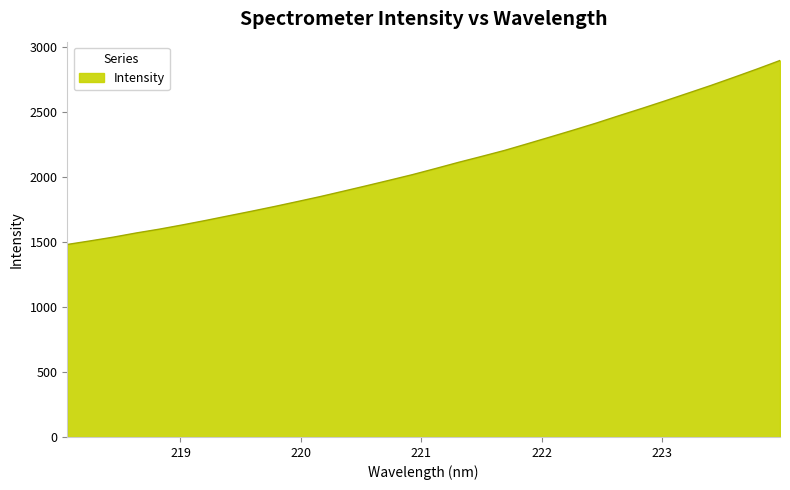

What is the difference between the maximum and second lowest values?

1388.5